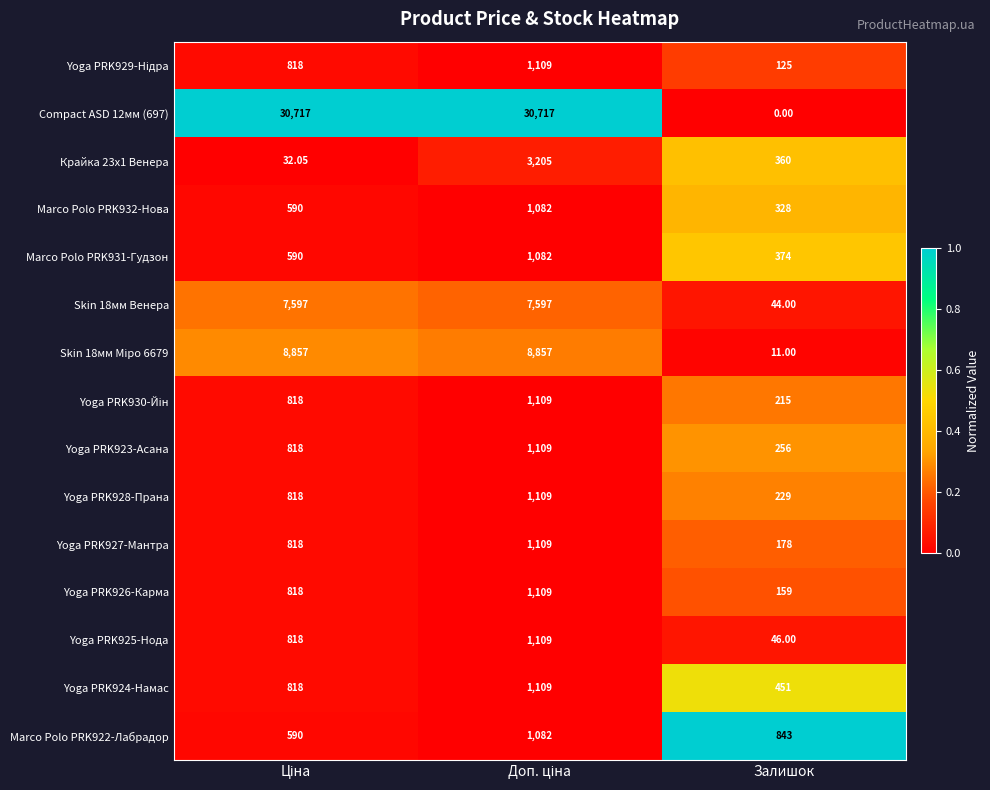

Where is Compact ASD 12мм (697) nearest to the value 15358?

Залишок